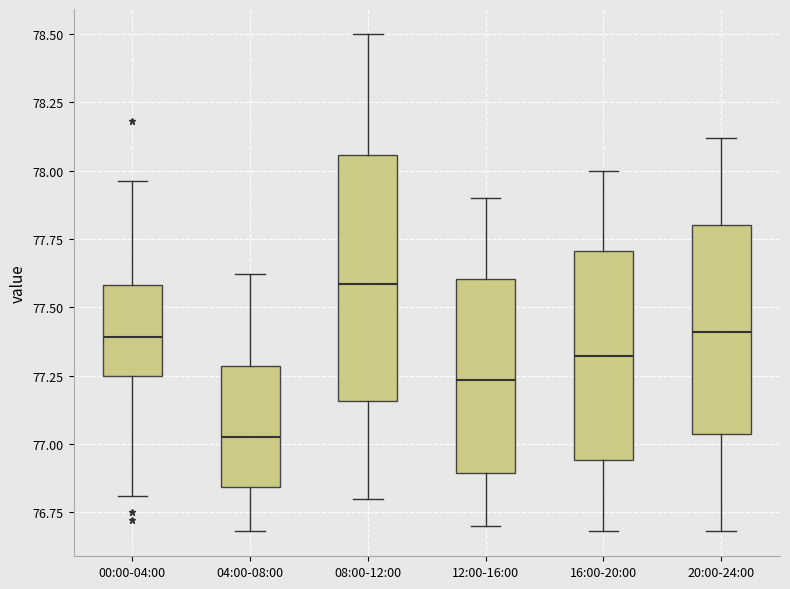

Which box is the tallest, from its lower edge to its upper edge?

08:00-12:00